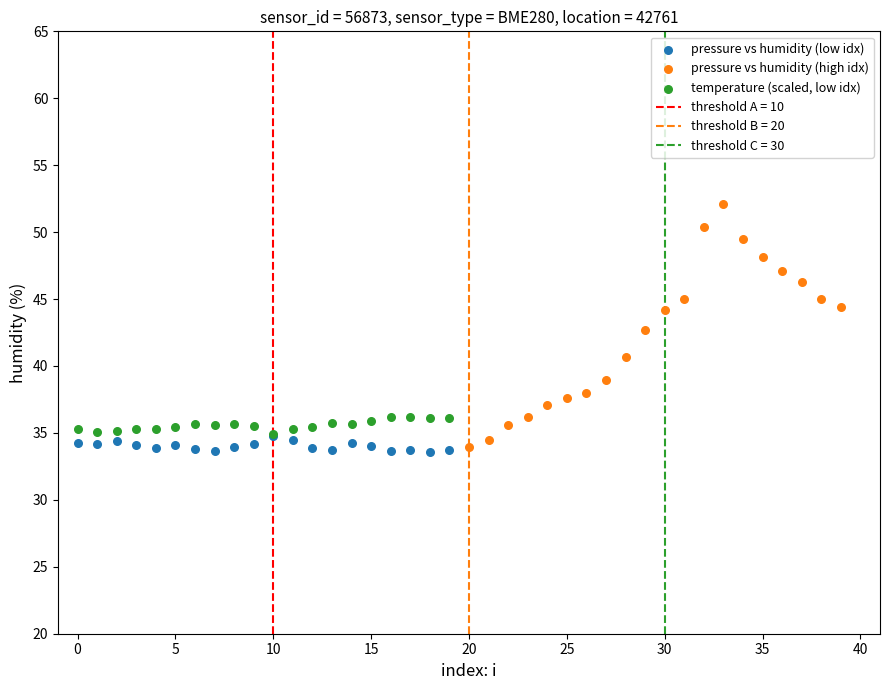

Which series has the widest spread of Y values?

pressure vs humidity (high idx)